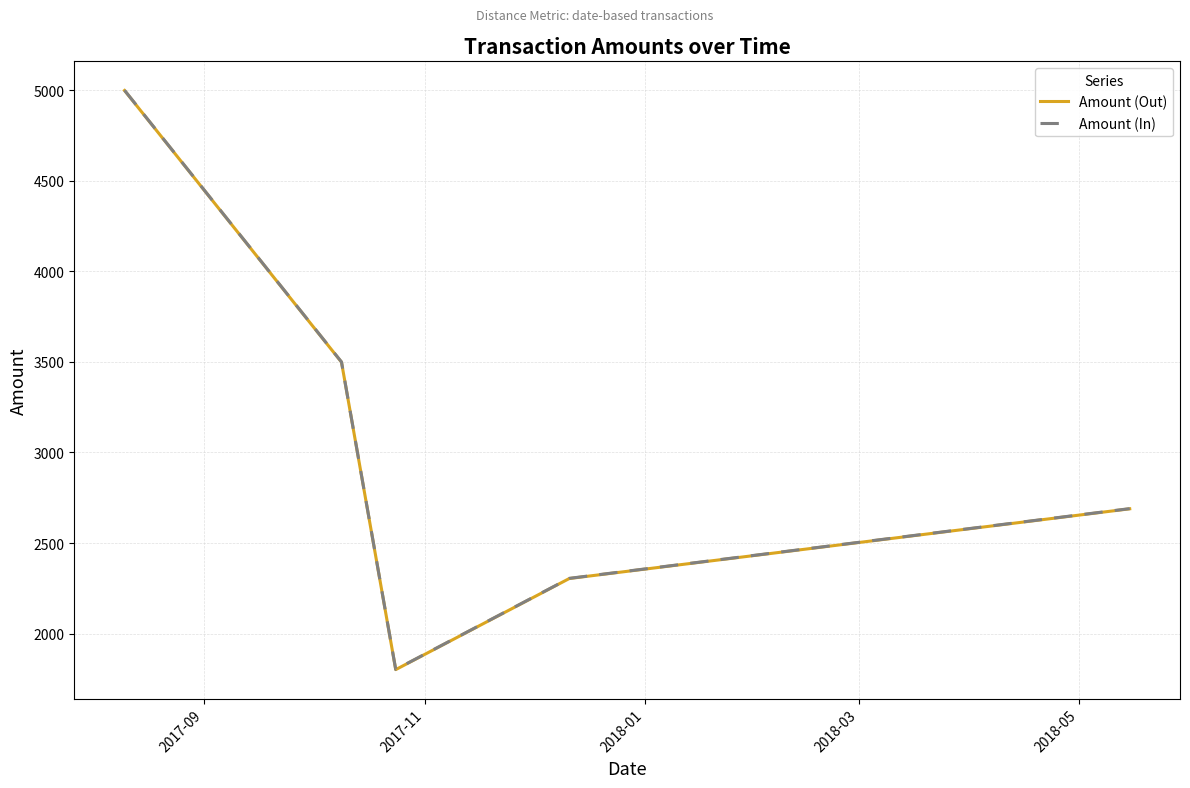

What is the greatest value displayed?

5000